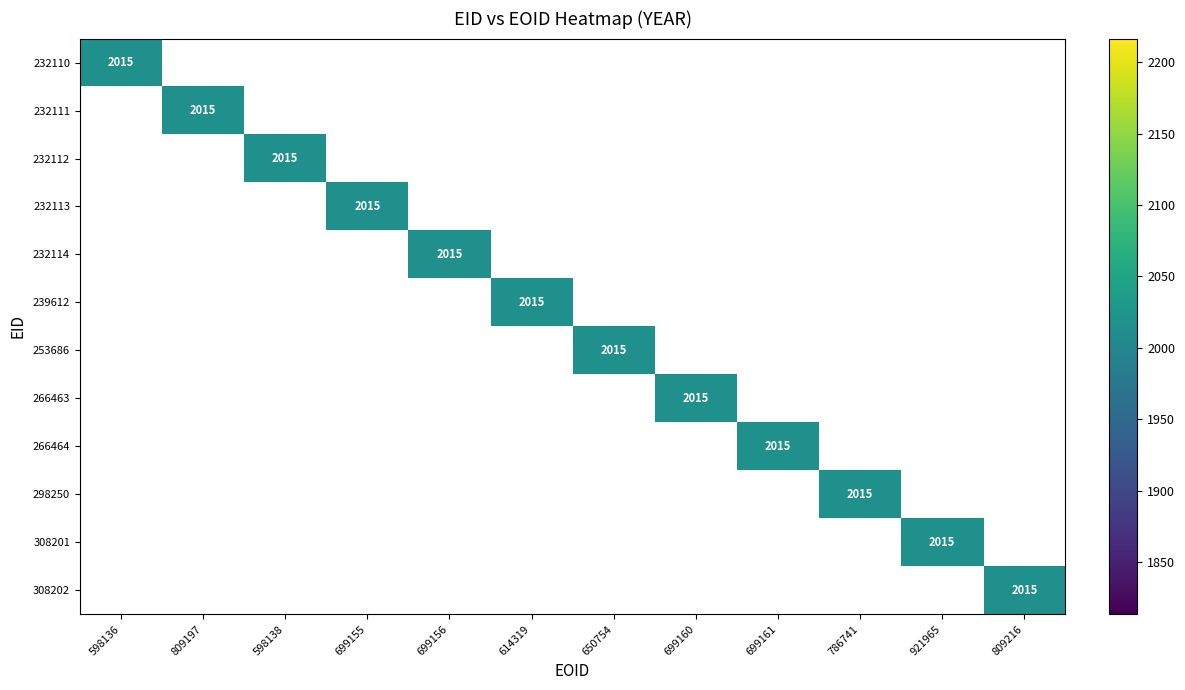

What value does the 232114 series have at 699156?

2015